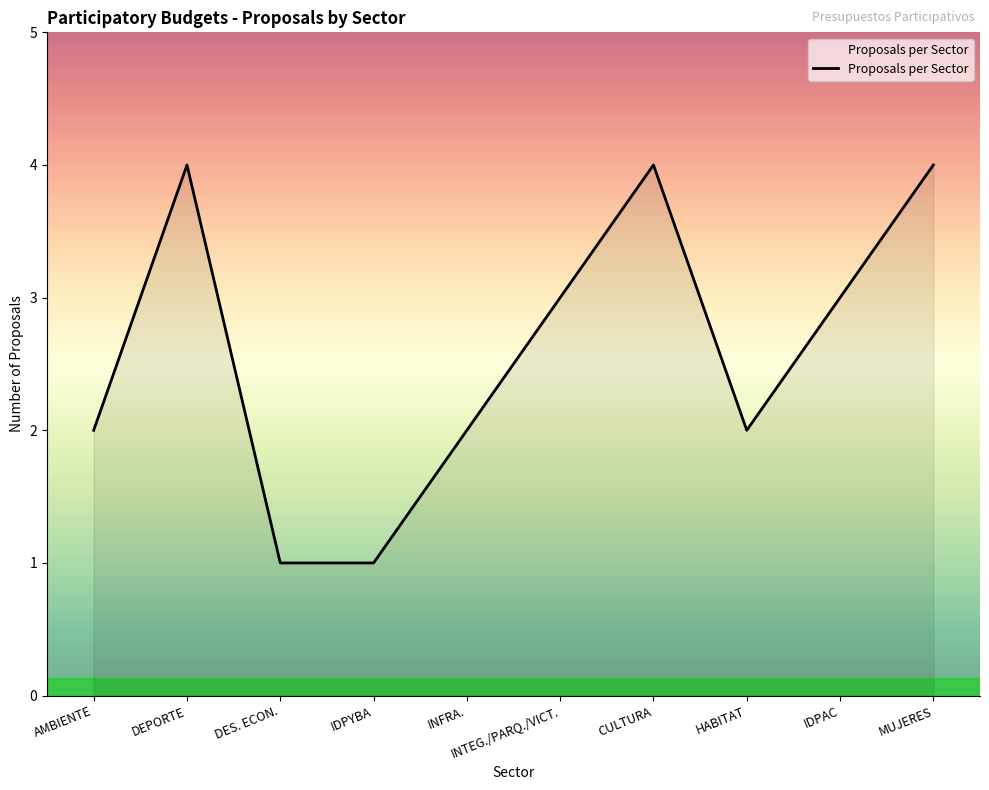

Approximately how many times larger is the value at CULTURA compared to AMBIENTE?

2.0